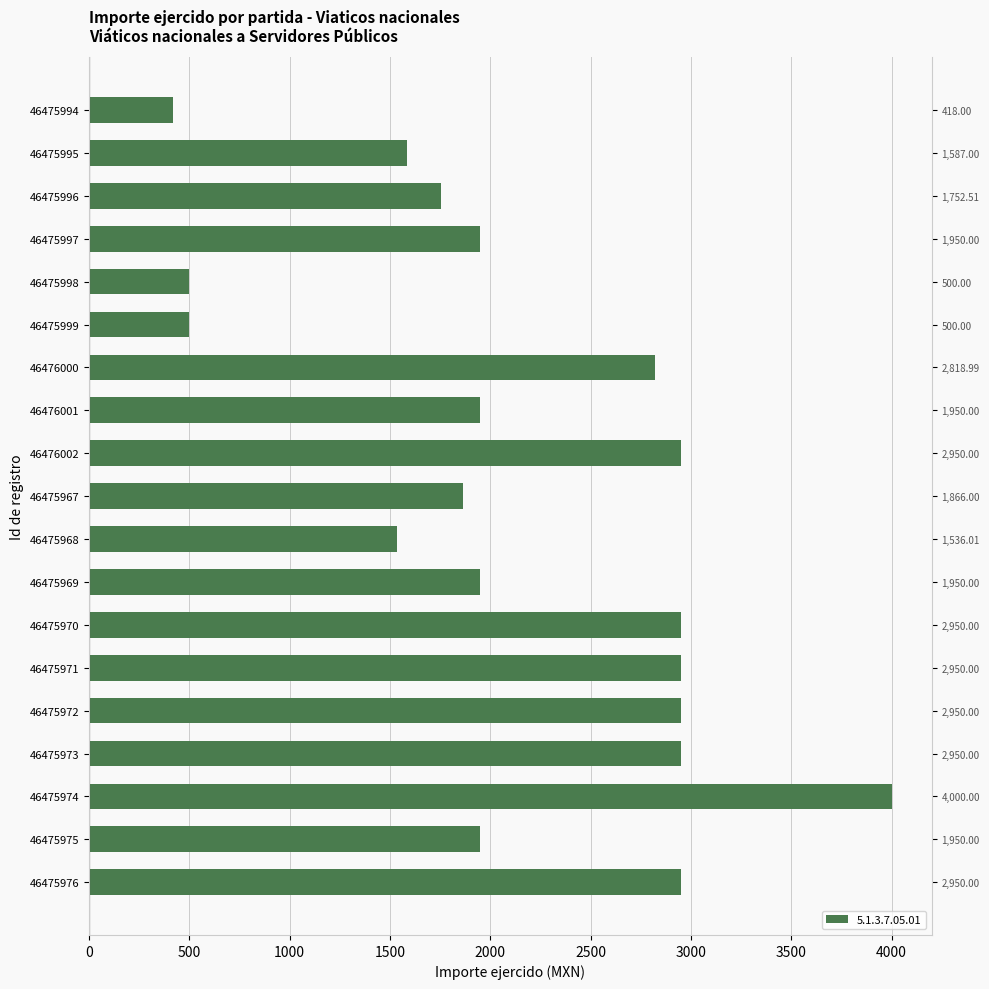

Which has a higher value, 46475974 or 46475995?

46475974